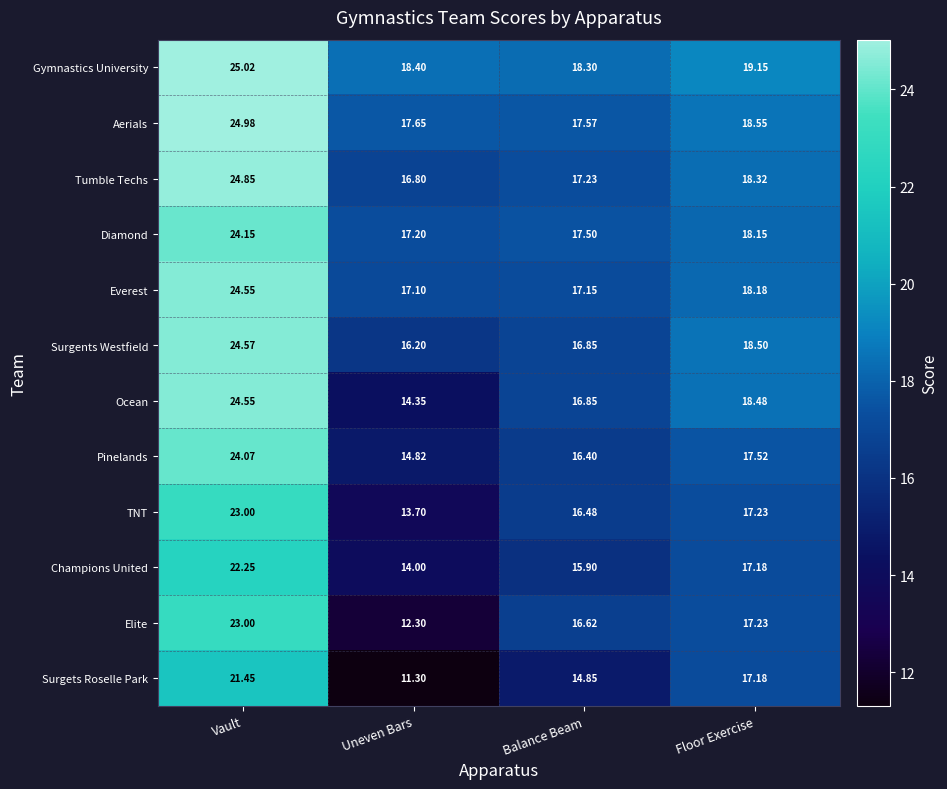

Rank the series at Uneven Bars from highest to lowest value.

Gymnastics University, Aerials, Diamond, Everest, Tumble Techs, Surgents Westfield, Pinelands, Ocean, Champions United, TNT, Elite, Surgets Roselle Park